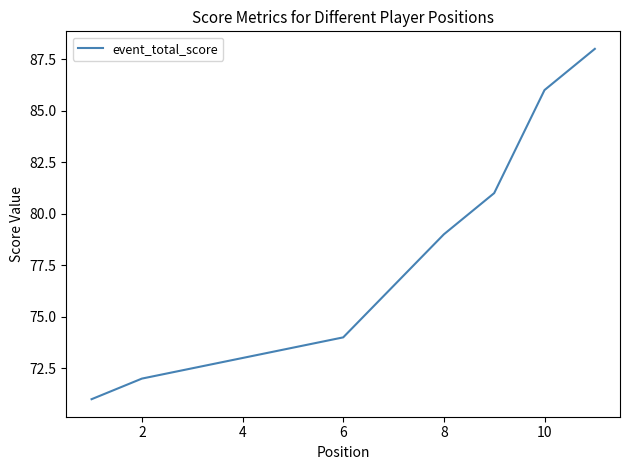

True or false: there are more than 1 points higher than both neighbors.

False